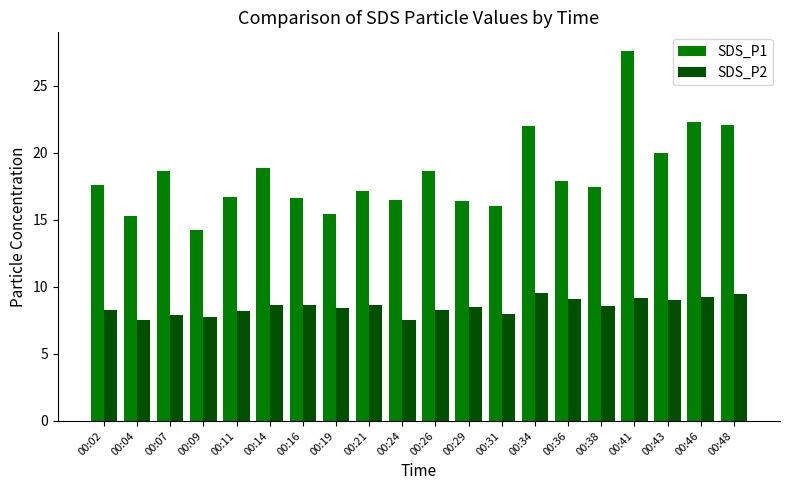

List the series in order of their peak value, highest first.

SDS_P1, SDS_P2